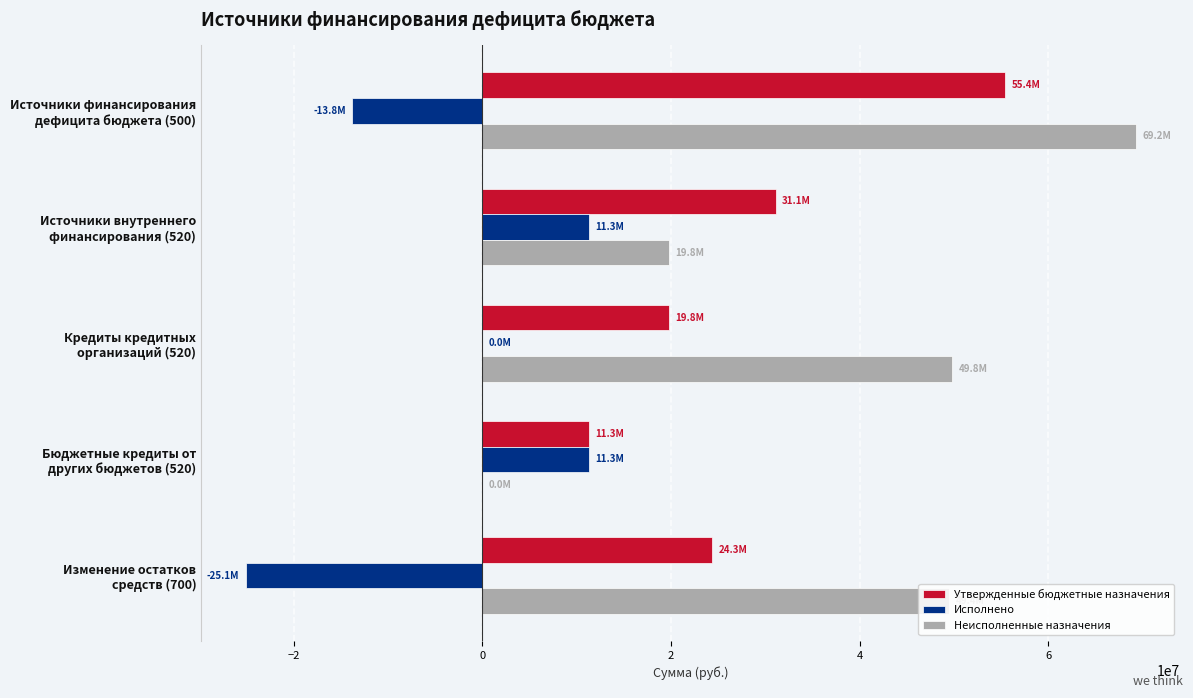

What is the sum of all Утвержденные бюджетные назначения values?

141951691.4